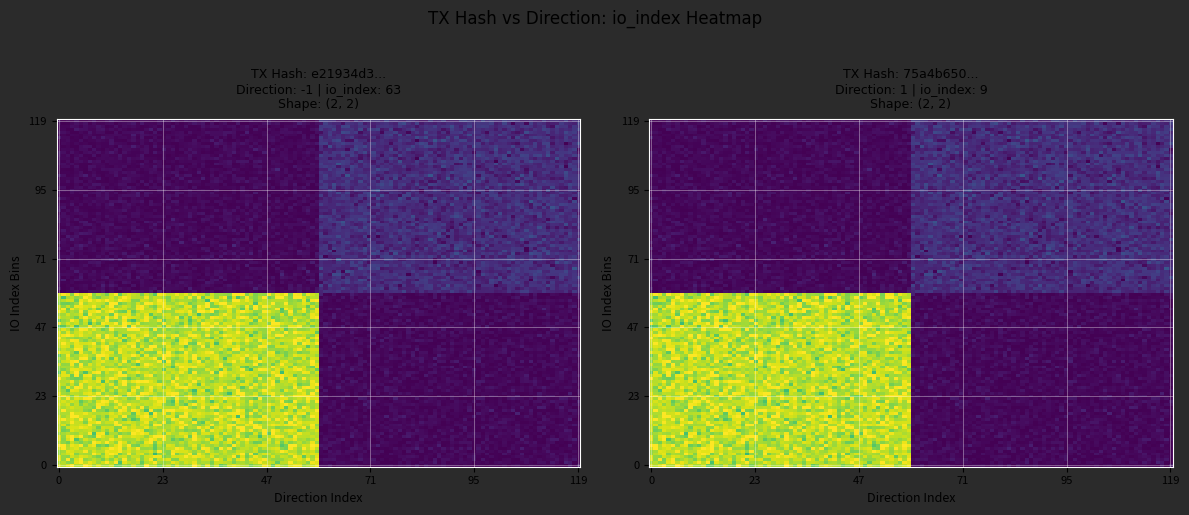

What is the sum of the 75a4b65047f69841b9b09b5074477cb73e96df7 values at direction and io_index?

10